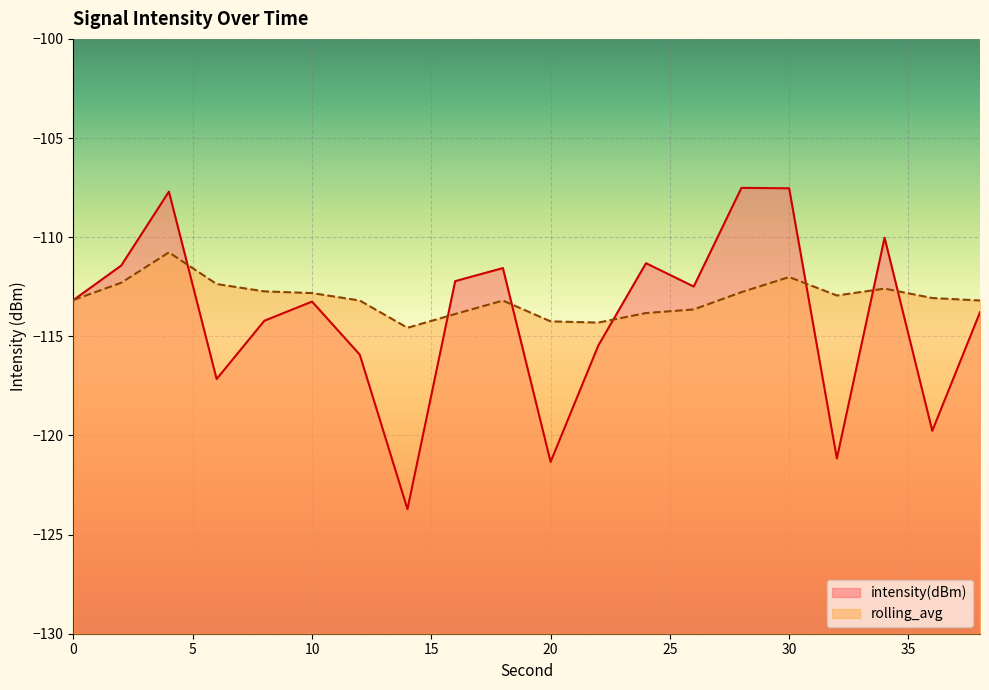

At which label does intensity(dBm) first exceed -113?

2